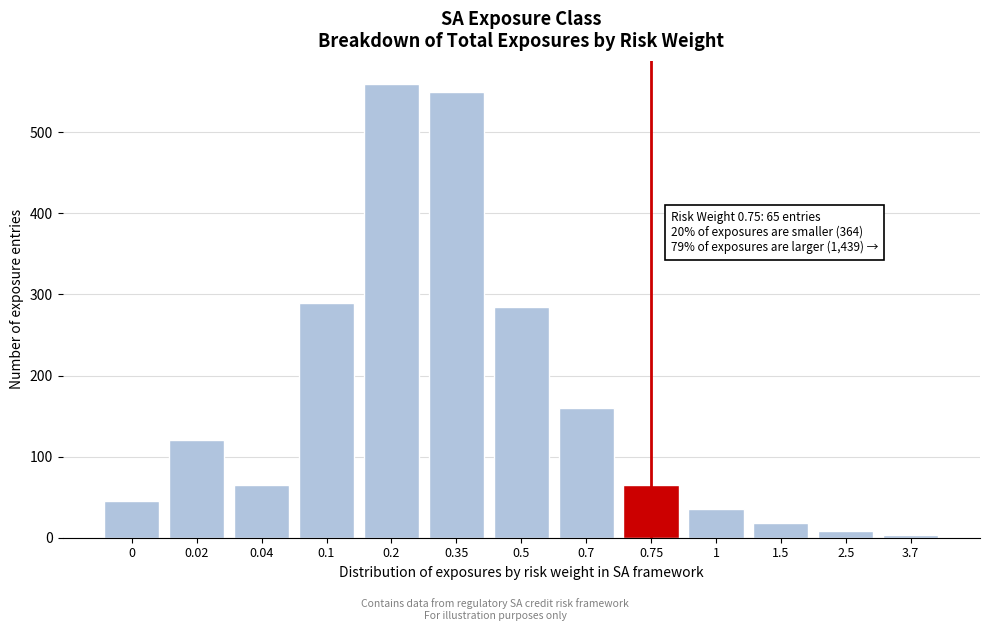

Reading left to right, transcribe all the data shown in this chart.

0=45	0.02=120	0.04=65	0.1=290	0.2=560	0.35=550	0.5=285	0.7=160	0.75=65	1=35	1.5=18	2.5=8	3.7=3